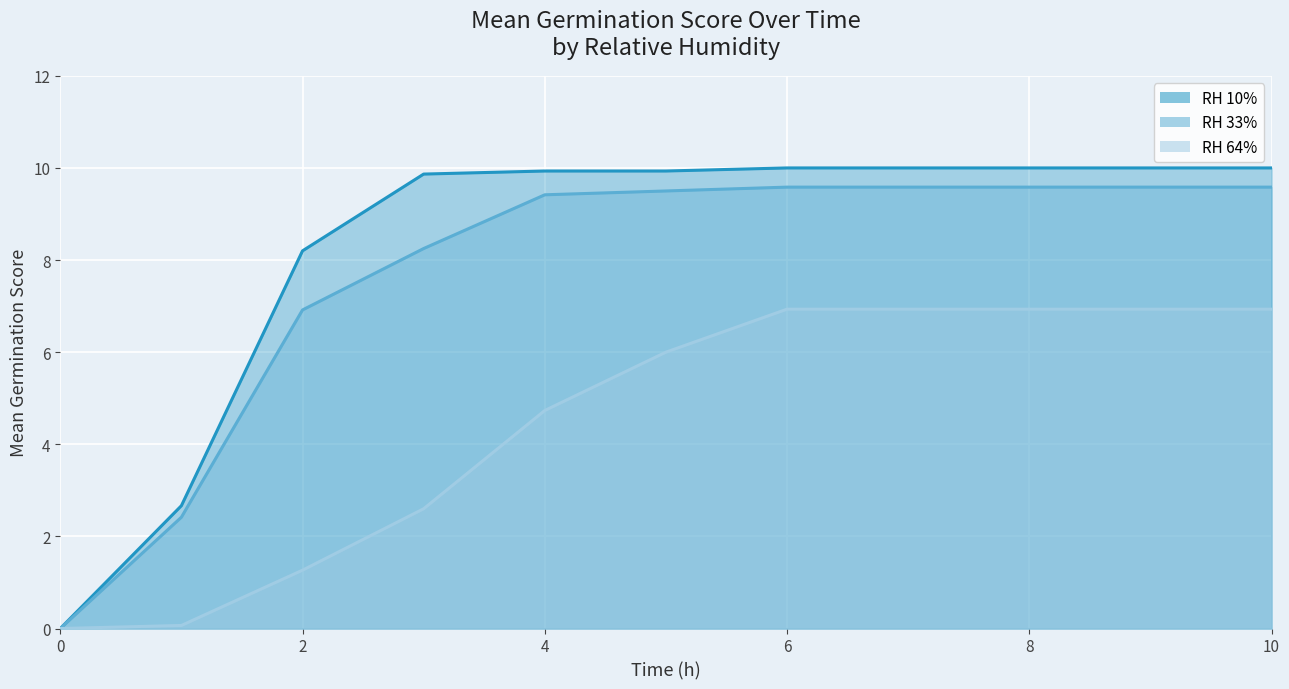

How many values in the RH 33% line series are below 9?

4